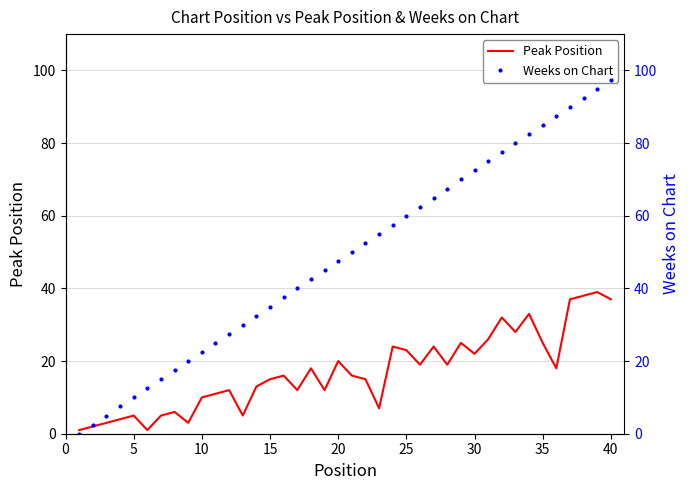

At which label is Peak Position closest to 20?

20